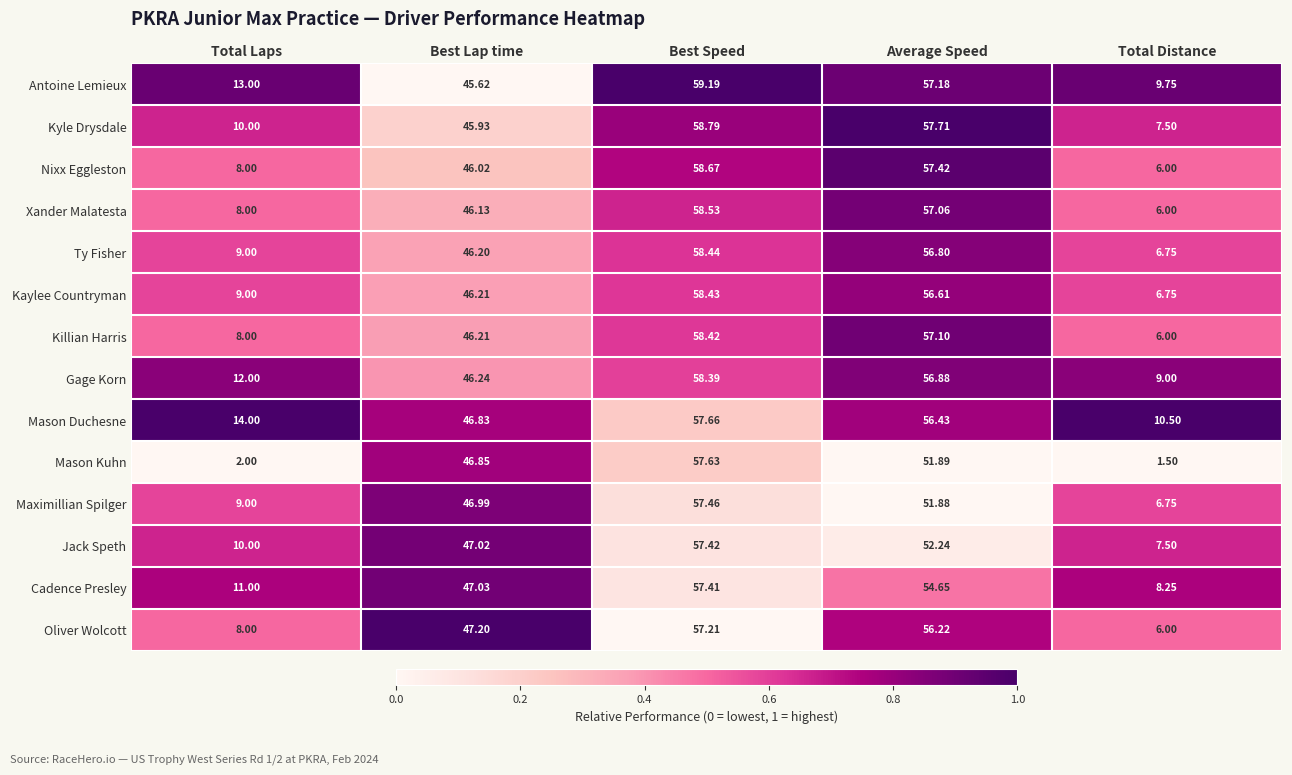

At which category does the chart reach its minimum across all series?

Total Distance